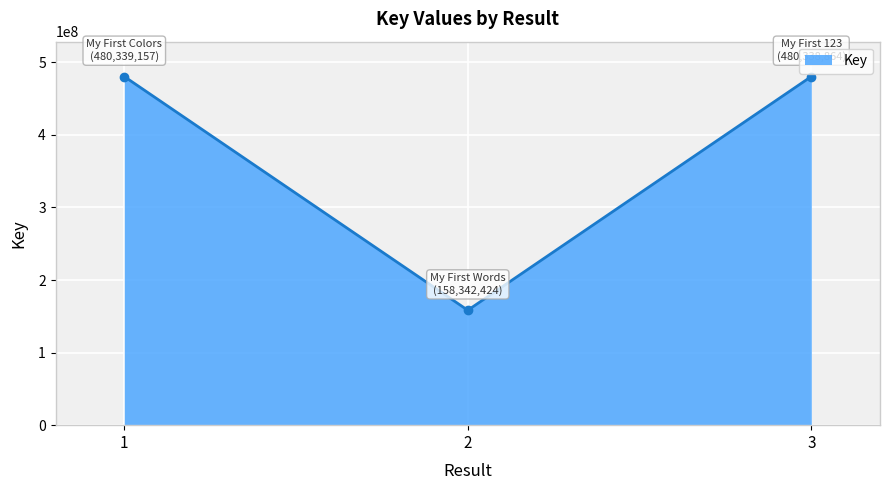

What is the ratio of the value at 2 to the value at 1?

0.3